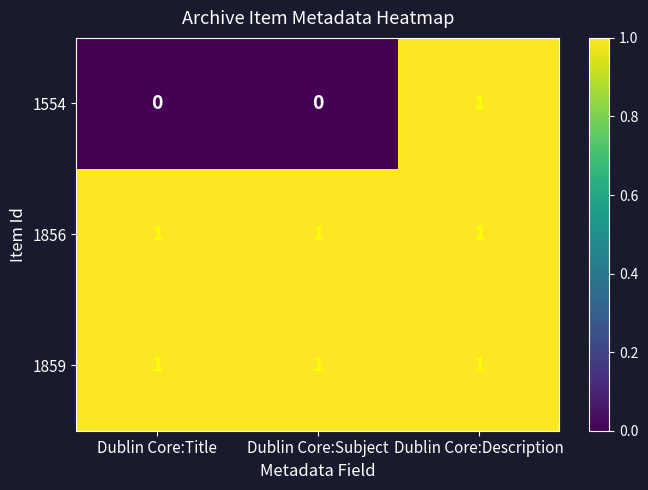

Is it true that 1859 equals 0 at Dublin Core:Subject?

False